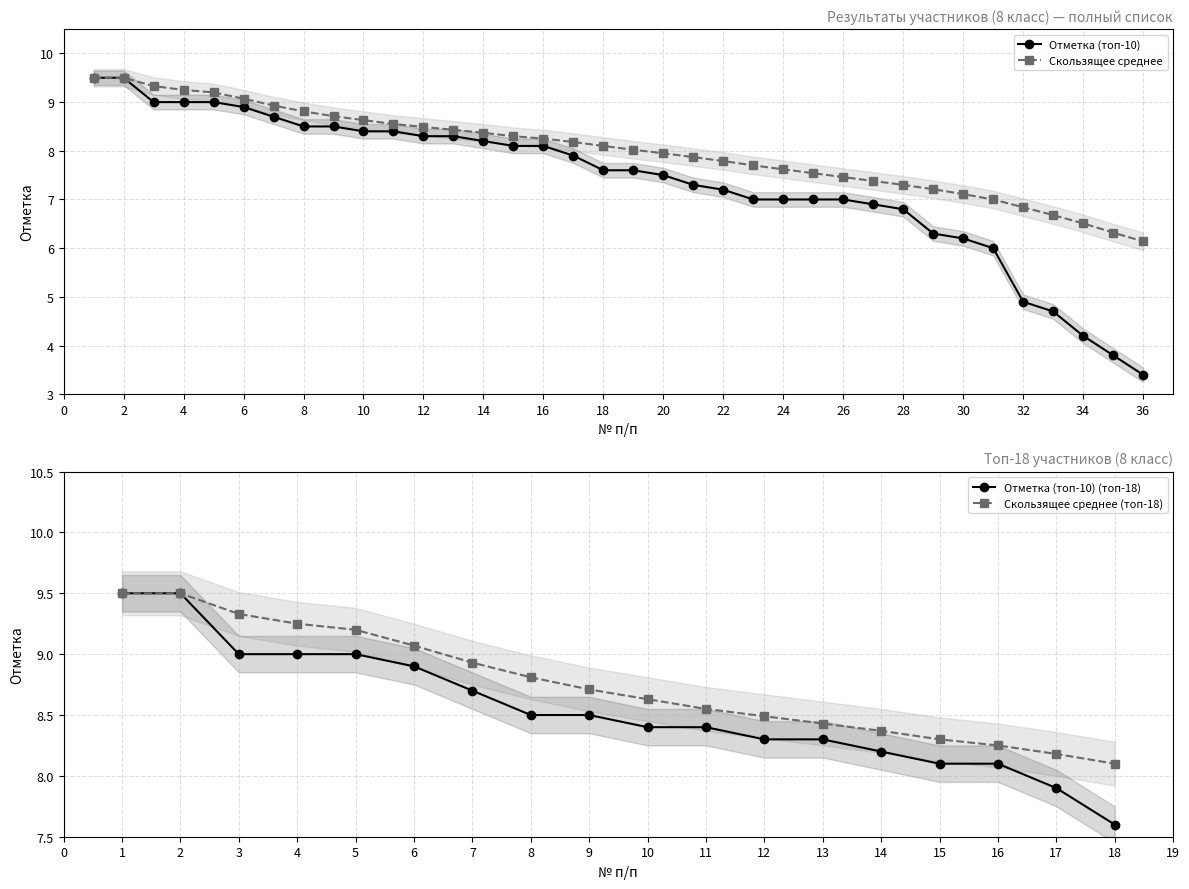

Reading left to right, list all the values displayed in this chart.

Отметка (топ-10): 1=9.5	2=9.5	3=9.0	4=9.0	5=9.0	6=8.9	7=8.7	8=8.5	9=8.5	10=8.4	11=8.4	12=8.3	13=8.3	14=8.2	15=8.1	16=8.1	17=7.9	18=7.6	19=7.6	20=7.5	21=7.3	22=7.2	23=7.0	24=7.0	25=7.0	26=7.0	27=6.9	28=6.8	29=6.3	30=6.2	31=6.0	32=4.9	33=4.7	34=4.2	35=3.8	36=3.4
Скользящее среднее: 1=9.5	2=9.5	3=9.3	4=9.2	5=9.2	6=9.1	7=8.9	8=8.8	9=8.7	10=8.6	11=8.6	12=8.5	13=8.4	14=8.4	15=8.3	16=8.2	17=8.2	18=8.1	19=8.0	20=8.0	21=7.9	22=7.8	23=7.7	24=7.6	25=7.5	26=7.5	27=7.4	28=7.3	29=7.2	30=7.1	31=7.0	32=6.8	33=6.7	34=6.5	35=6.3	36=6.1